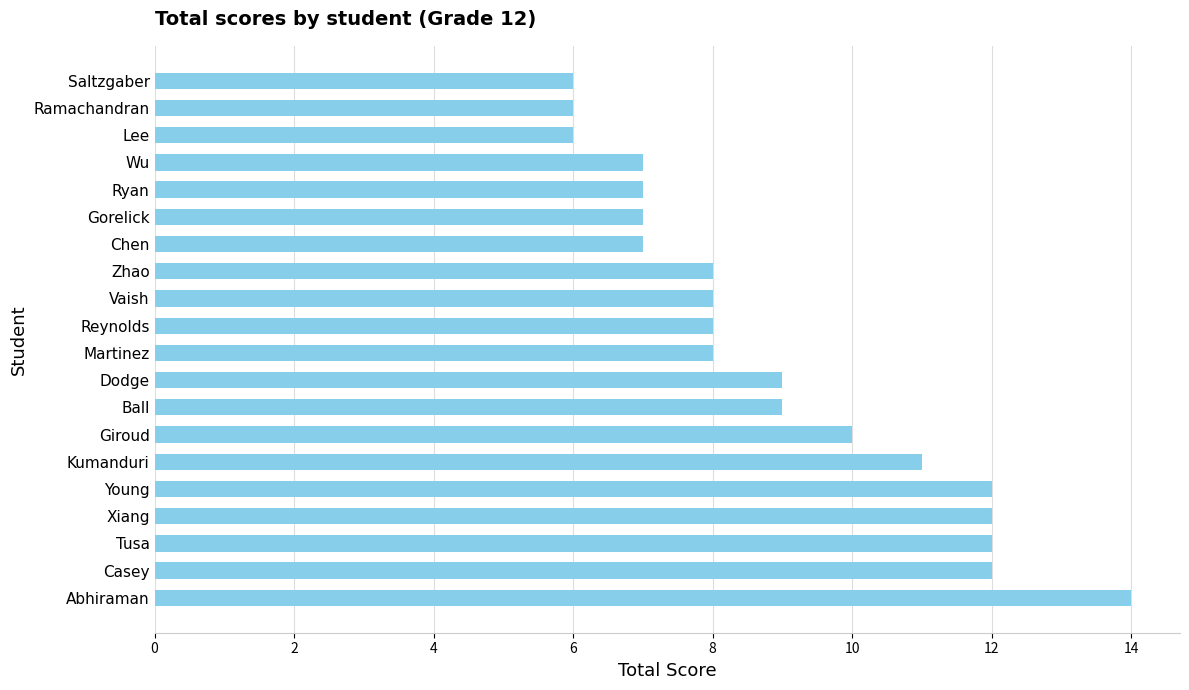

Reading top to bottom, what are all the values shown in this chart?

Saltzgaber=6	Ramachandran=6	Lee=6	Wu=7	Ryan=7	Gorelick=7	Chen=7	Zhao=8	Vaish=8	Reynolds=8	Martinez=8	Dodge=9	Ball=9	Giroud=10	Kumanduri=11	Young=12	Xiang=12	Tusa=12	Casey=12	Abhiraman=14